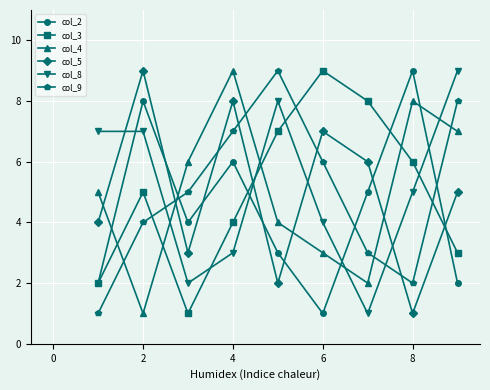

What is the greatest value displayed?

9